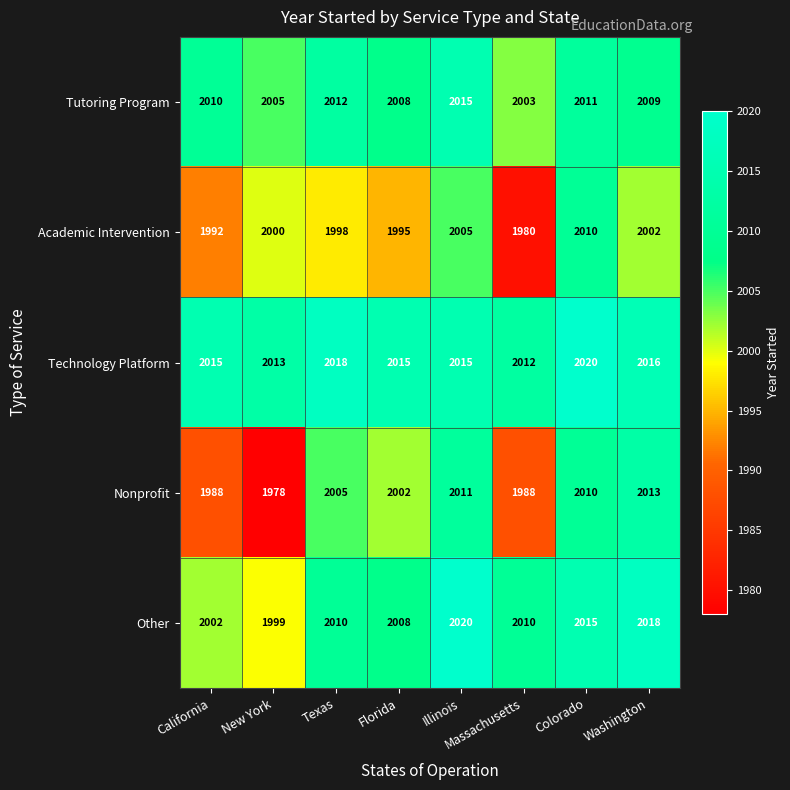

What is the difference between the second highest and second lowest values in the Other series?

16